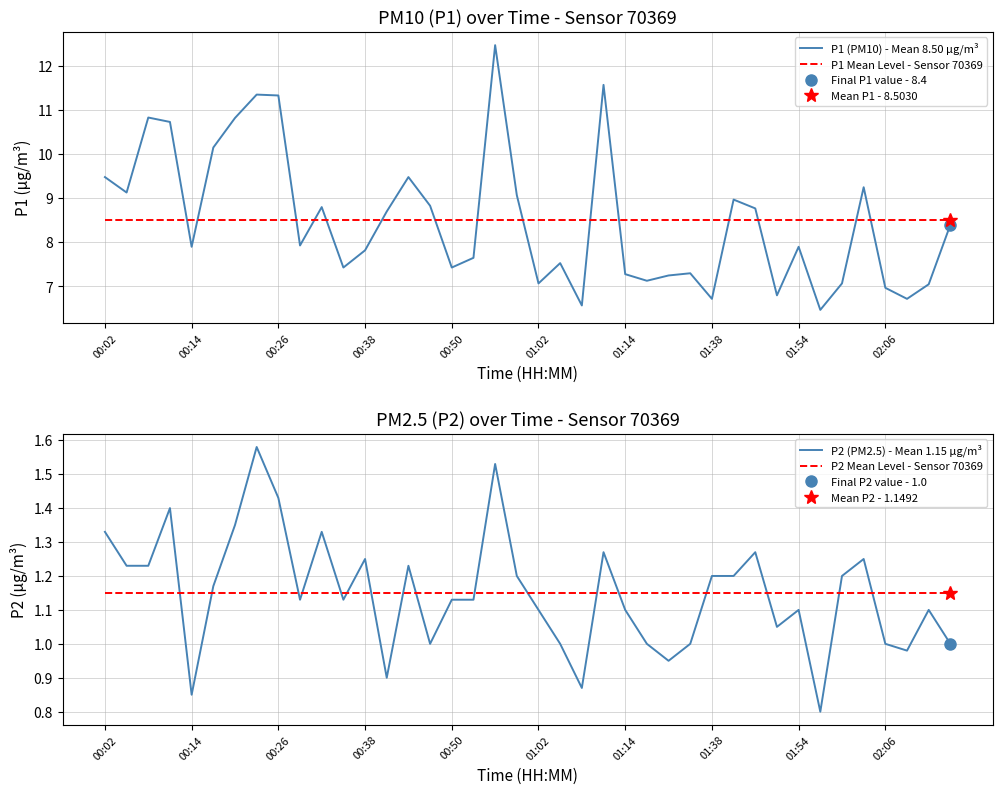

Reading right to left, transcribe all the data shown in this chart.

P1 (PM10) - Mean 8.50 µg/m³: 8.4	7.0	6.7	7.0	9.2	7.1	6.5	7.9	6.8	8.8	9.0	6.7	7.3	7.2	7.1	7.3	11.6	6.6	7.5	7.1	9.1	12.5	7.7	7.4	8.8	9.5	8.7	7.8	7.4	8.8	7.9	11.3	11.3	10.8	10.2	7.9	10.7	10.8	9.1	9.5
P1 Mean Level - Sensor 70369: 8.5	8.5	8.5	8.5	8.5	8.5	8.5	8.5	8.5	8.5	8.5	8.5	8.5	8.5	8.5	8.5	8.5	8.5	8.5	8.5	8.5	8.5	8.5	8.5	8.5	8.5	8.5	8.5	8.5	8.5	8.5	8.5	8.5	8.5	8.5	8.5	8.5	8.5	8.5	8.5
P2 (PM2.5) - Mean 1.15 µg/m³: 1.0	1.1	1.0	1.0	1.2	1.2	0.8	1.1	1.1	1.3	1.2	1.2	1.0	0.9	1.0	1.1	1.3	0.9	1.0	1.1	1.2	1.5	1.1	1.1	1.0	1.2	0.9	1.2	1.1	1.3	1.1	1.4	1.6	1.4	1.2	0.8	1.4	1.2	1.2	1.3
P2 Mean Level - Sensor 70369: 1.1	1.1	1.1	1.1	1.1	1.1	1.1	1.1	1.1	1.1	1.1	1.1	1.1	1.1	1.1	1.1	1.1	1.1	1.1	1.1	1.1	1.1	1.1	1.1	1.1	1.1	1.1	1.1	1.1	1.1	1.1	1.1	1.1	1.1	1.1	1.1	1.1	1.1	1.1	1.1